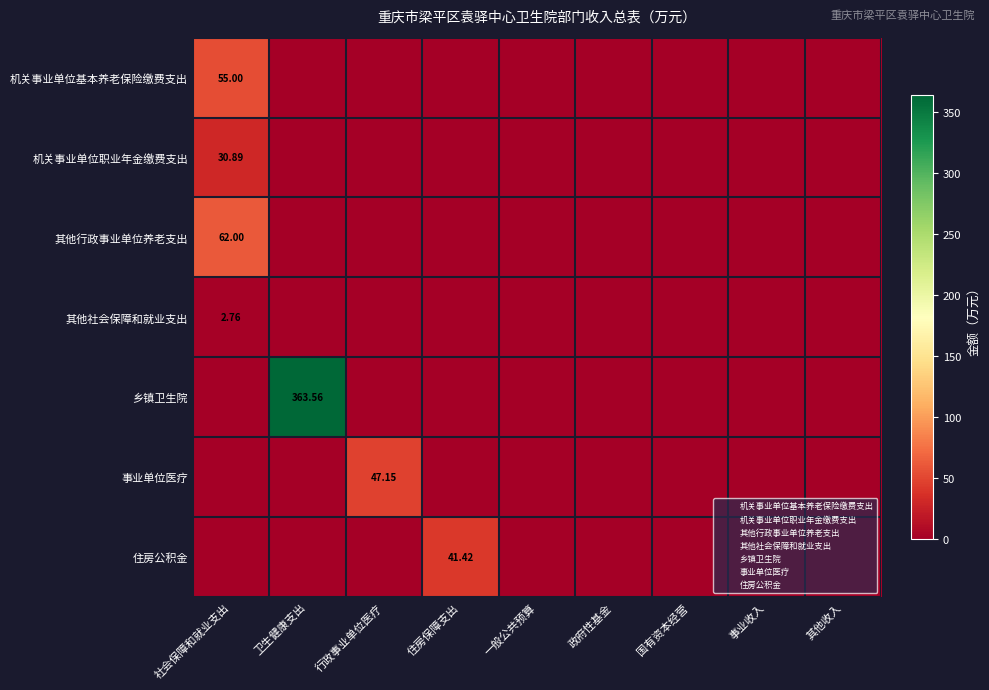

Between 社会保障和就业支出 and 事业收入, which series saw the biggest shift?

其他行政事业单位养老支出